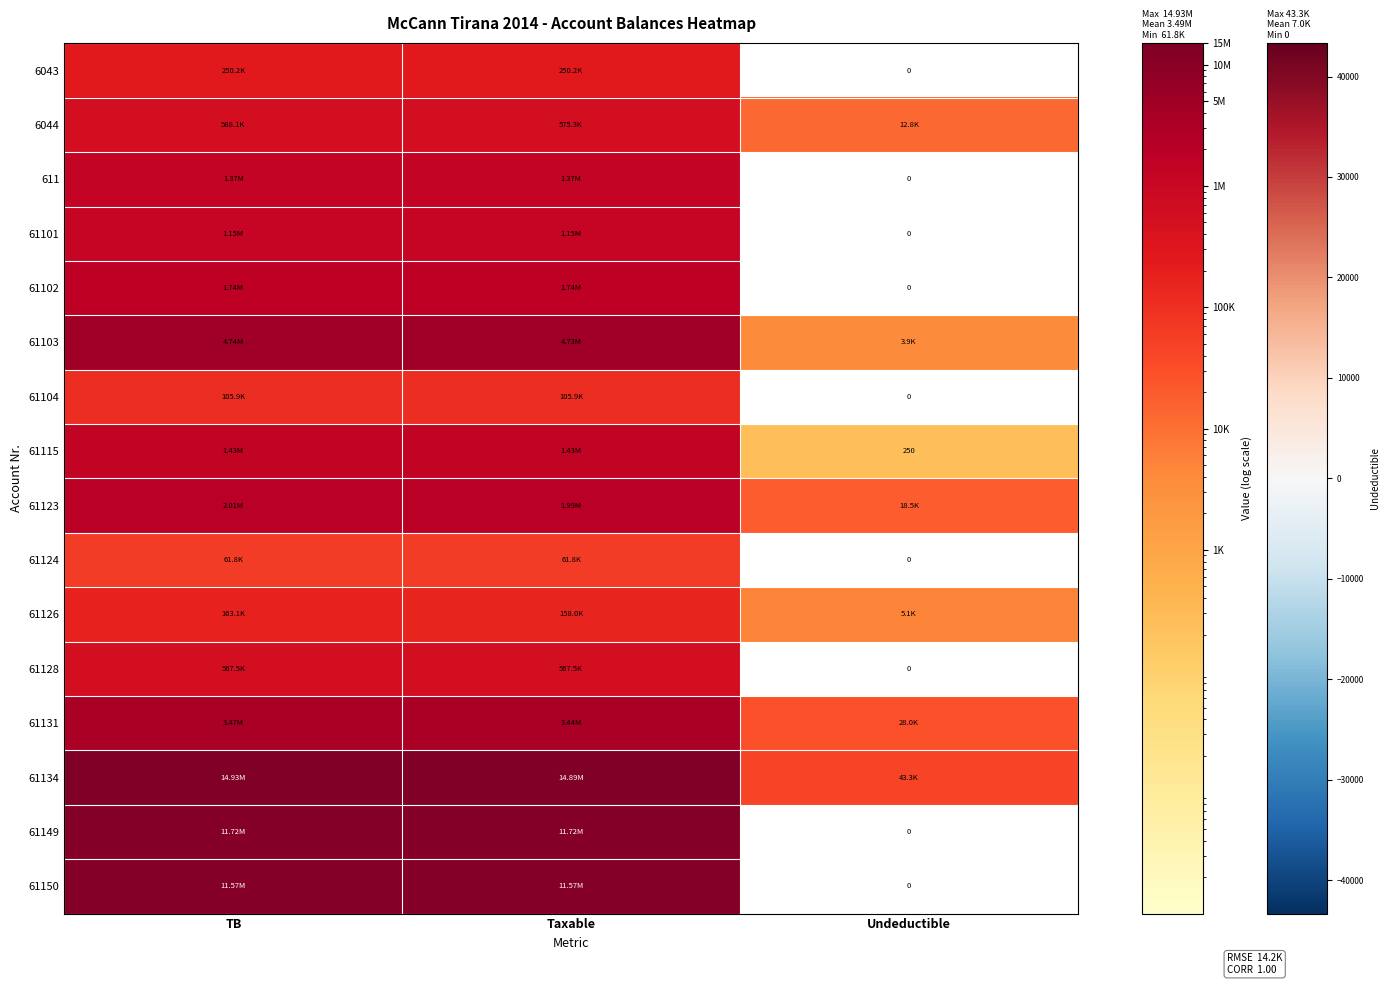

At which category is the sum across all series the highest?

TB